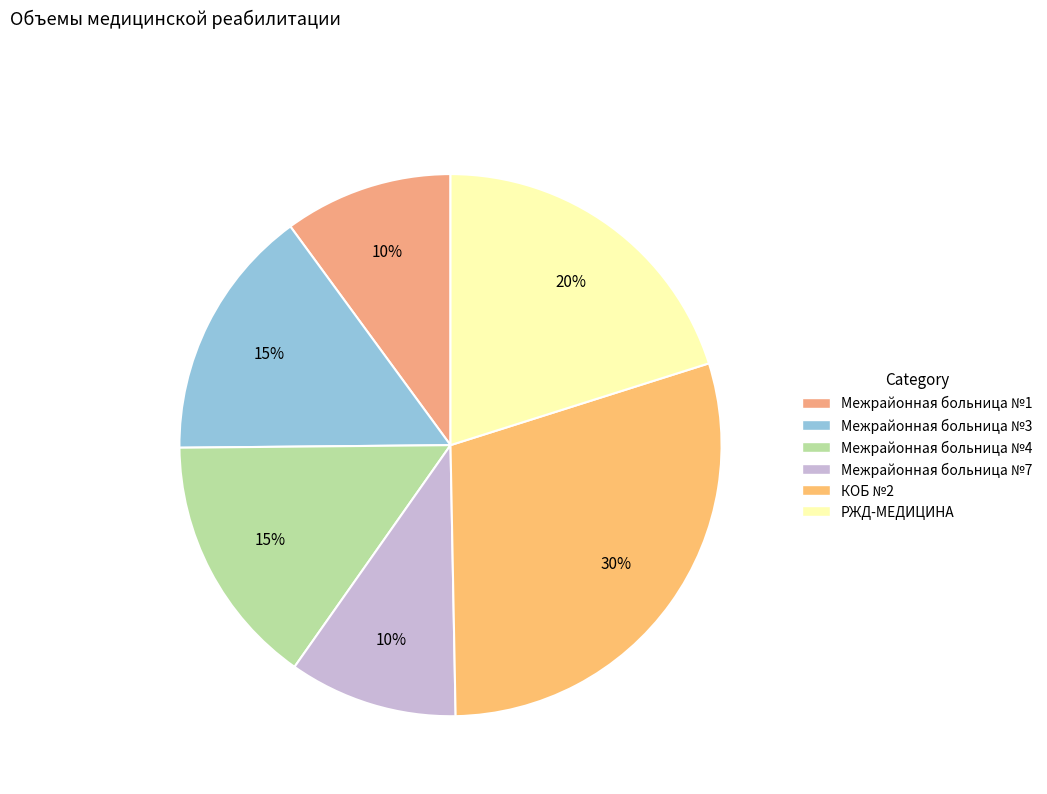

What portion of the pie excludes Межрайонная больница №4?

84.9%